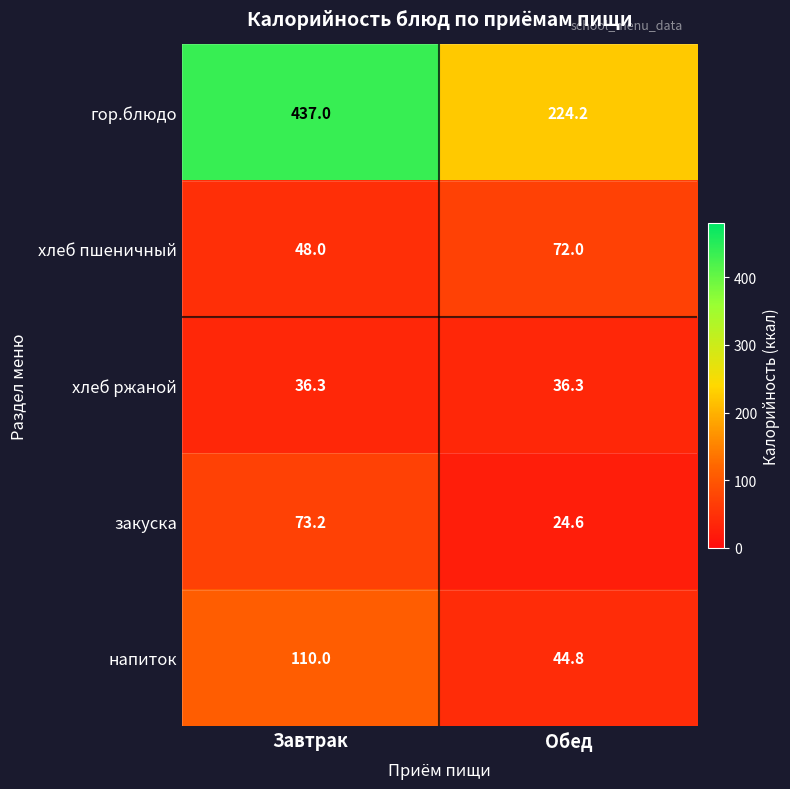

Which series has the widest spread of values?

гор.блюдо